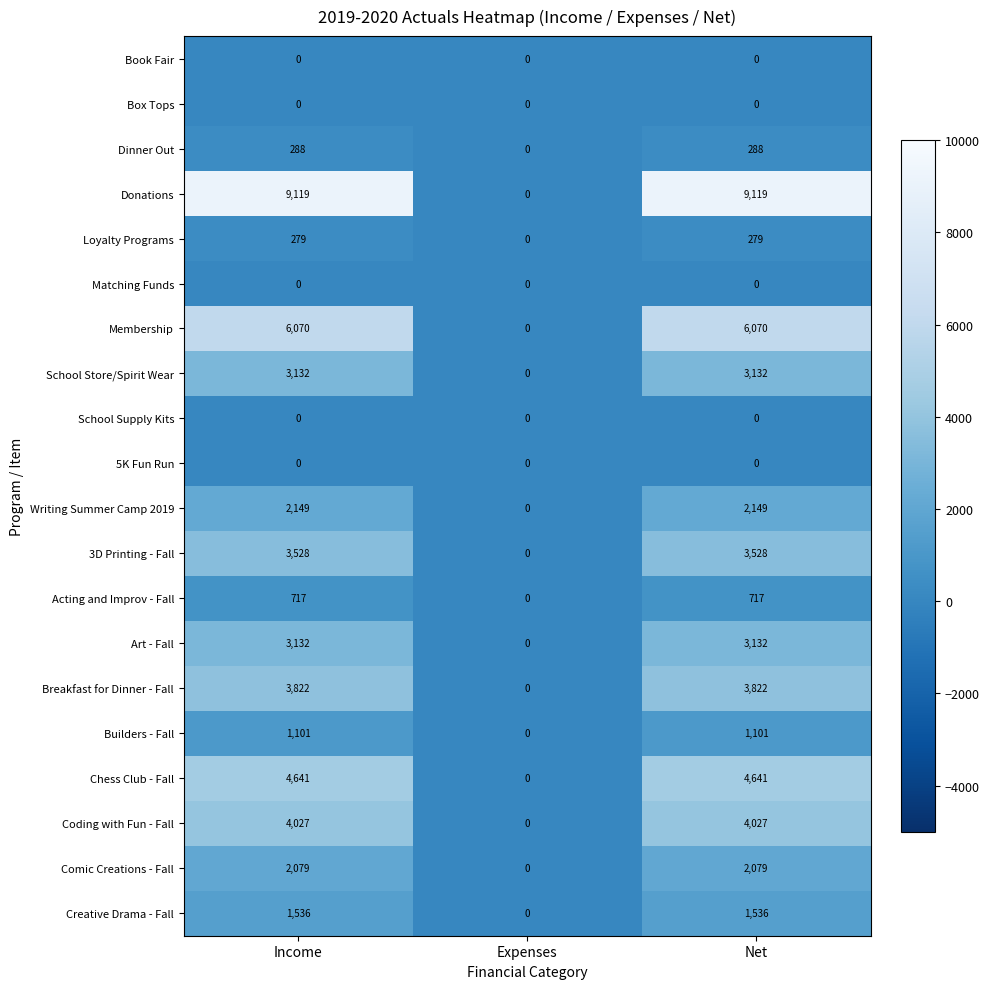

What is the difference between the Chess Club - Fall values at Expenses and Income?

4641